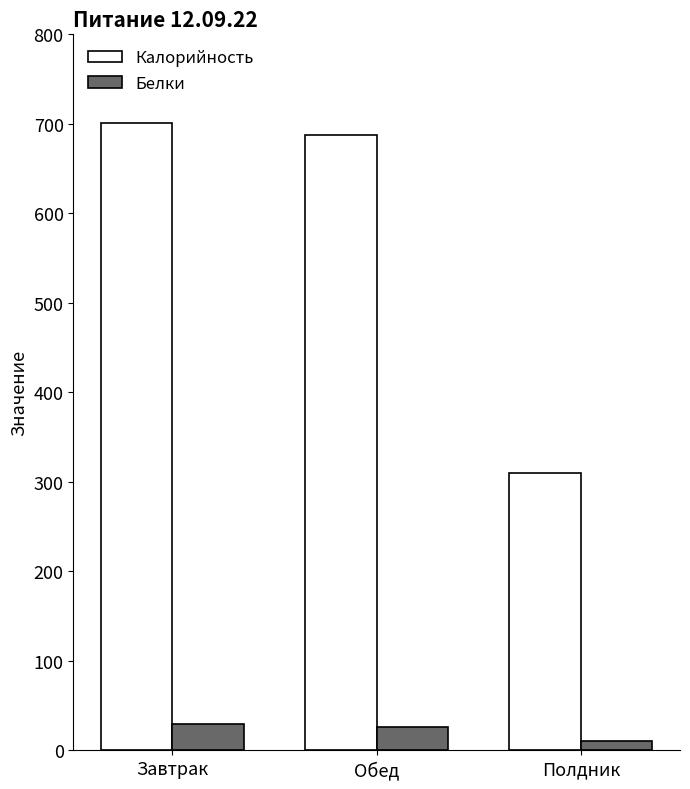

What is the label of the 2nd bar from the left?

Обед